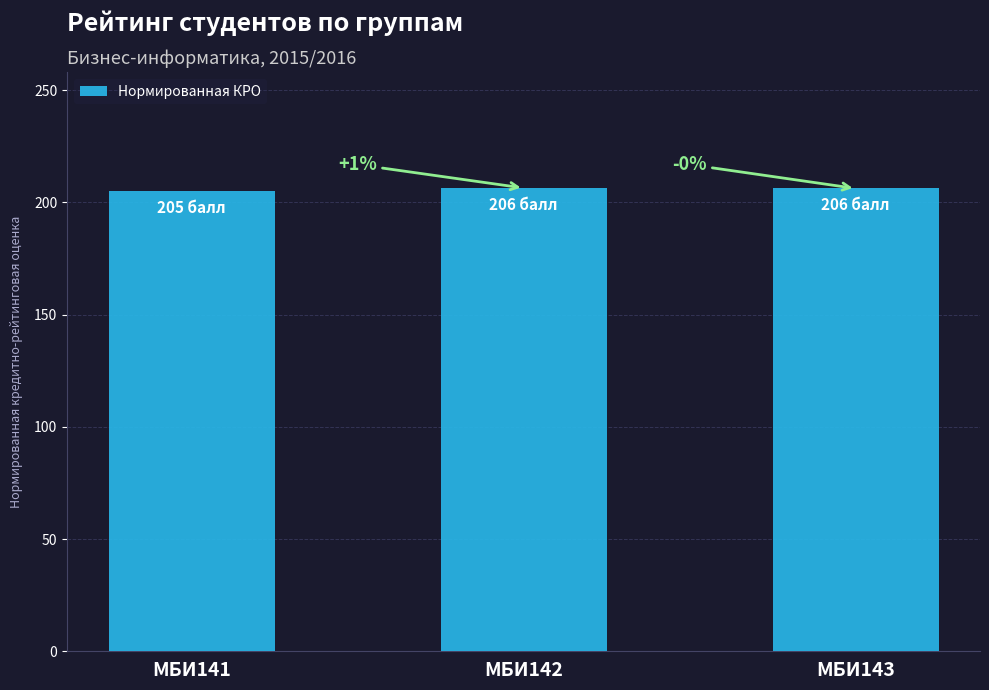

What is the difference between the values at МБИ141 and МБИ143?

1.1